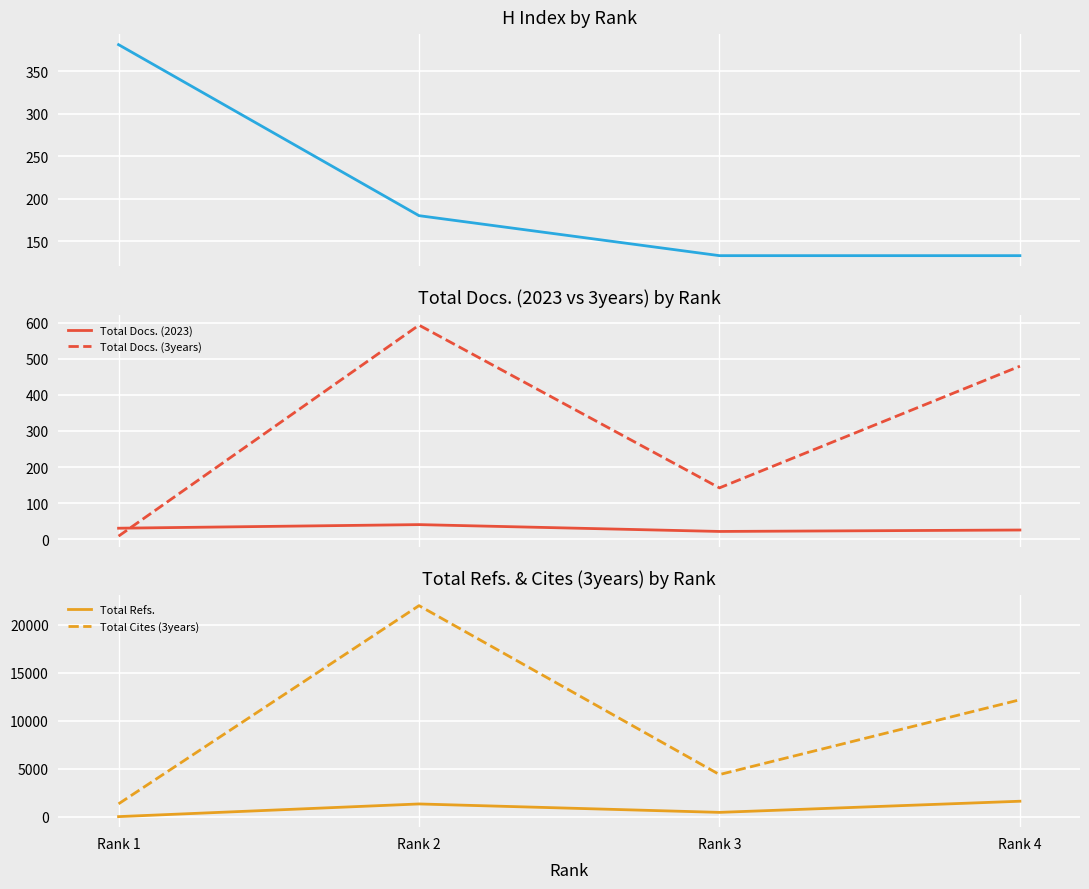

Reading left to right, what are all the values shown in this chart?

H index: 381	180	133	133
Total Docs. (2023): 30	40	21	25
Total Docs. (3years): 8	594	142	480
Total Refs.: 38	1355	479	1638
Total Cites (3years): 1366	21975	4410	12187